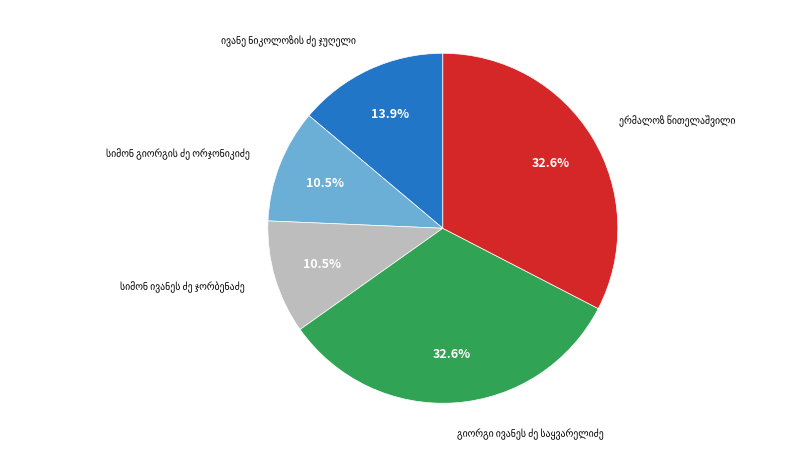

Count the number of slices in the pie.

5